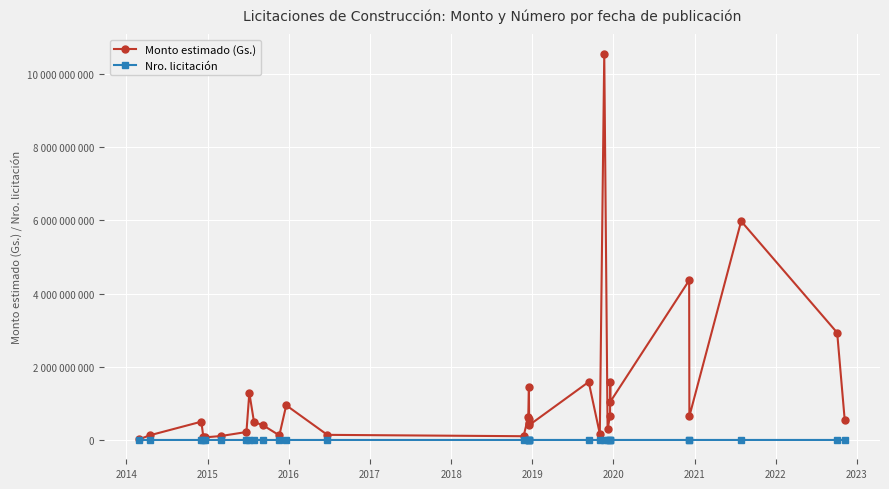

How many values in the Monto estimado (Gs.) series exceed 500000000?

15